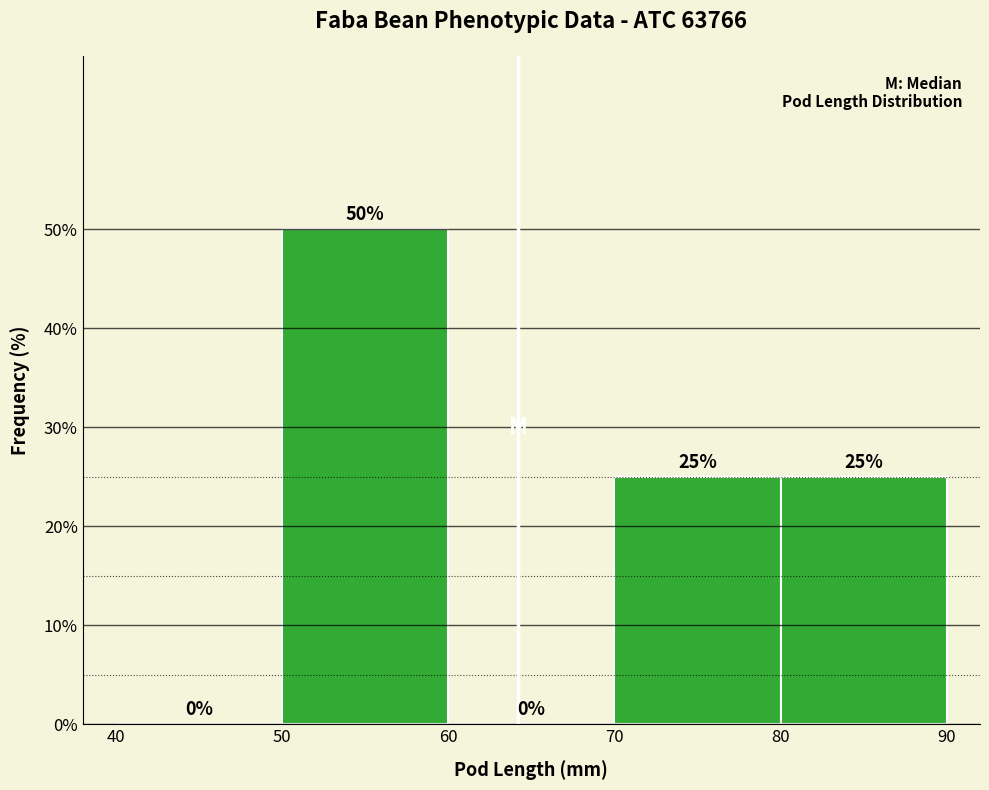

Which range on the x-axis has the tallest bar?

50 to 60